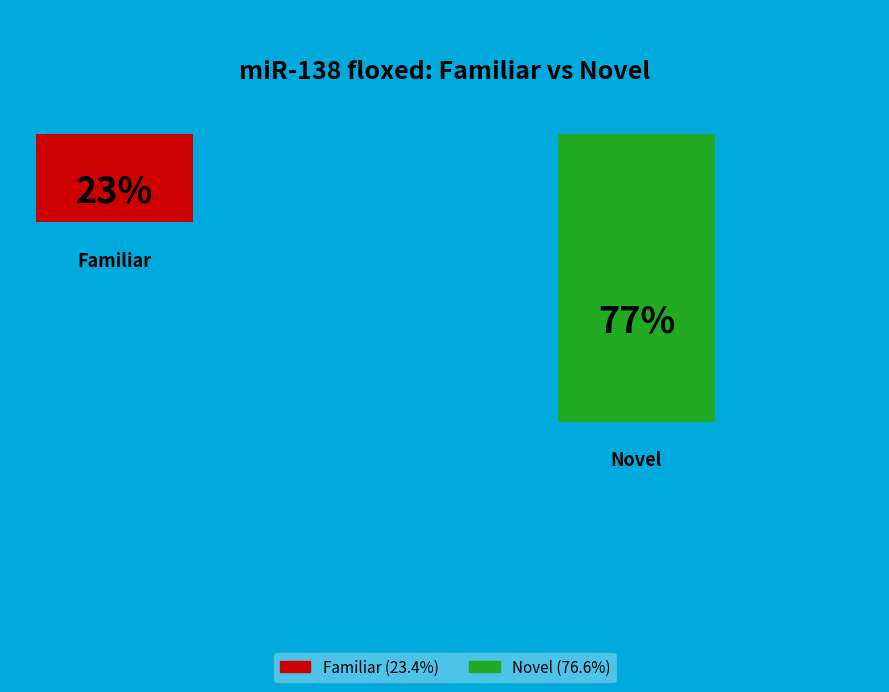

Which slice is the largest?

Novel